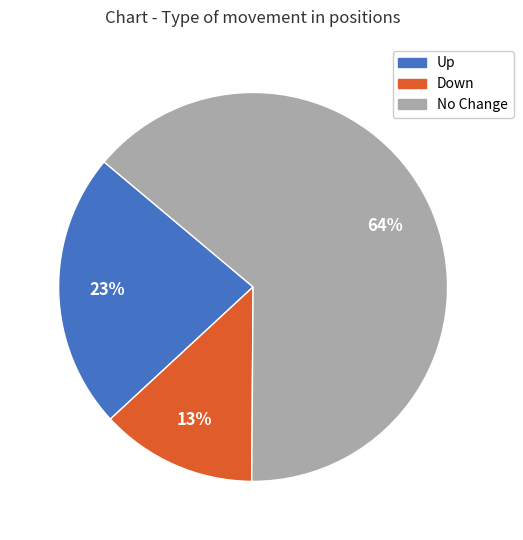

Count the number of slices in the pie.

3